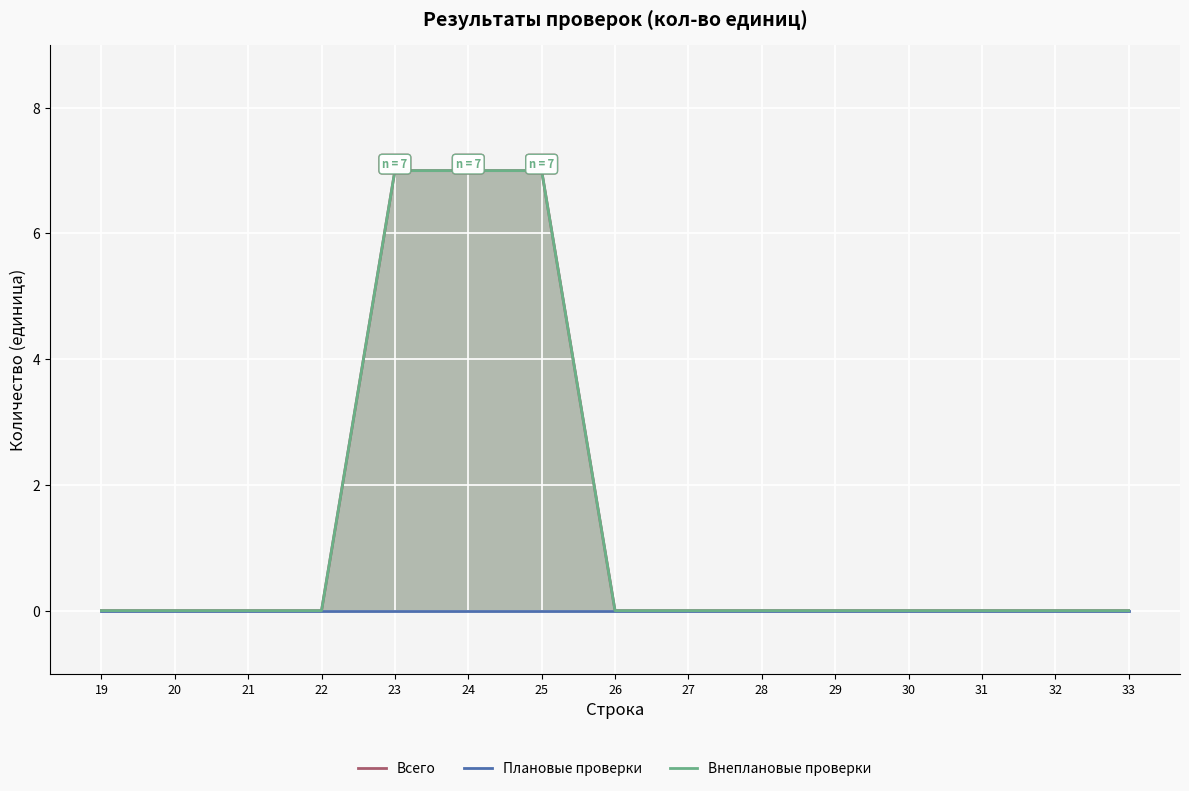

Which series has the largest total across all categories?

Всего